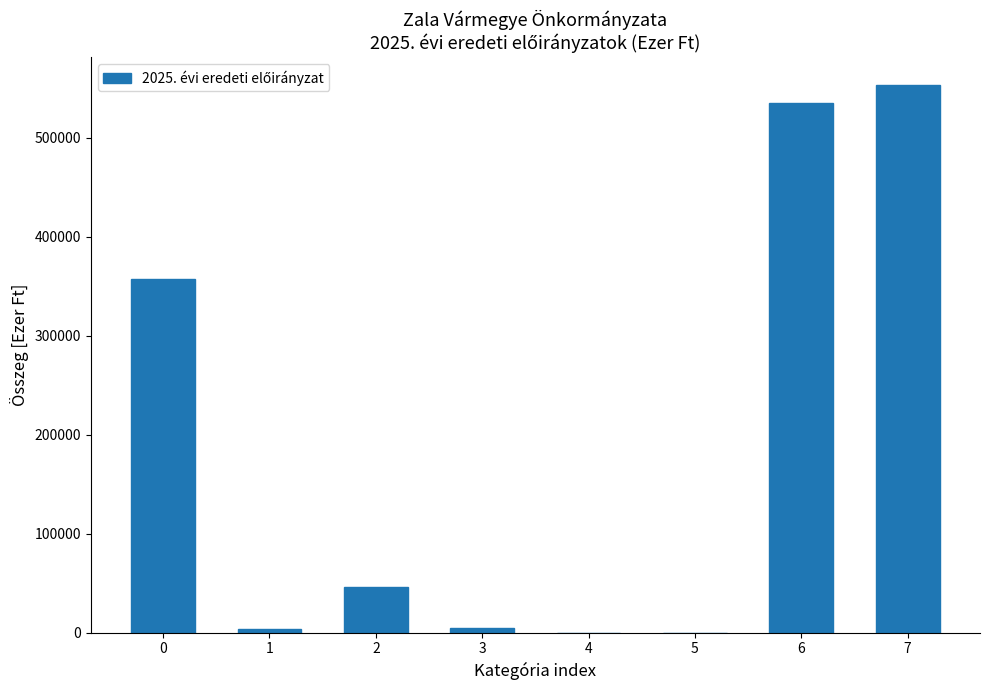

What is the ratio of the value at 0 to the value at 2?

7.8